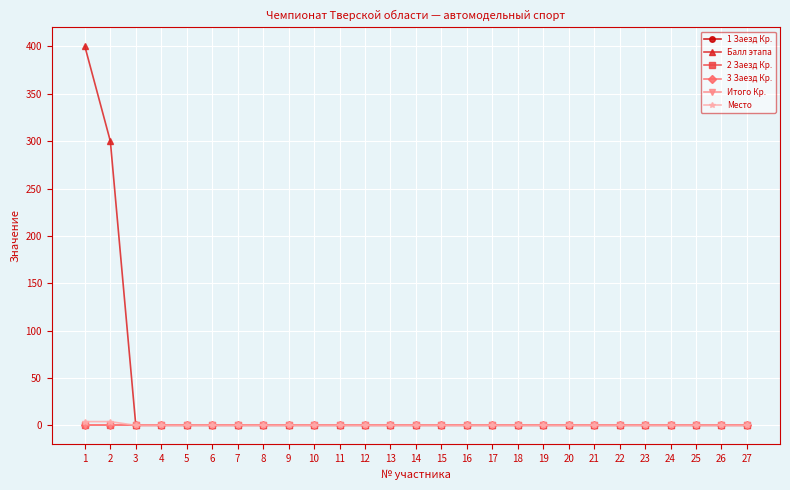

Where is 2 Заезд Кр. nearest to the value 0?

1